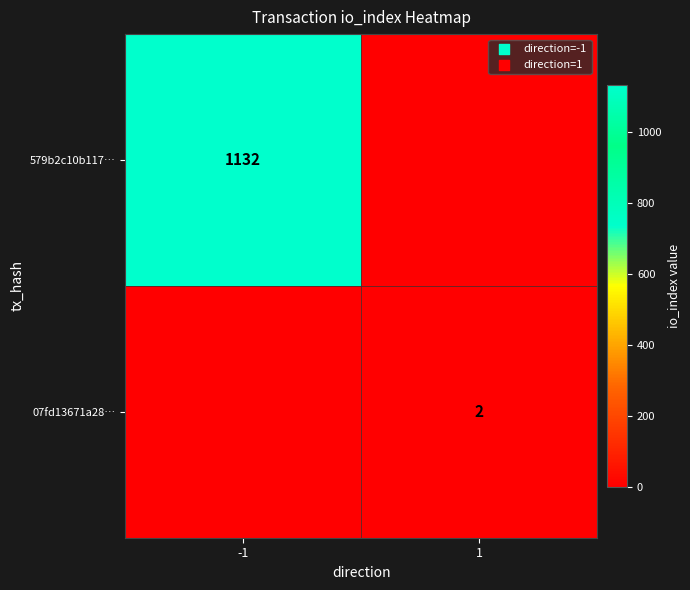

The value of 579b2c10b117… at -1 is 1524. True or false?

False